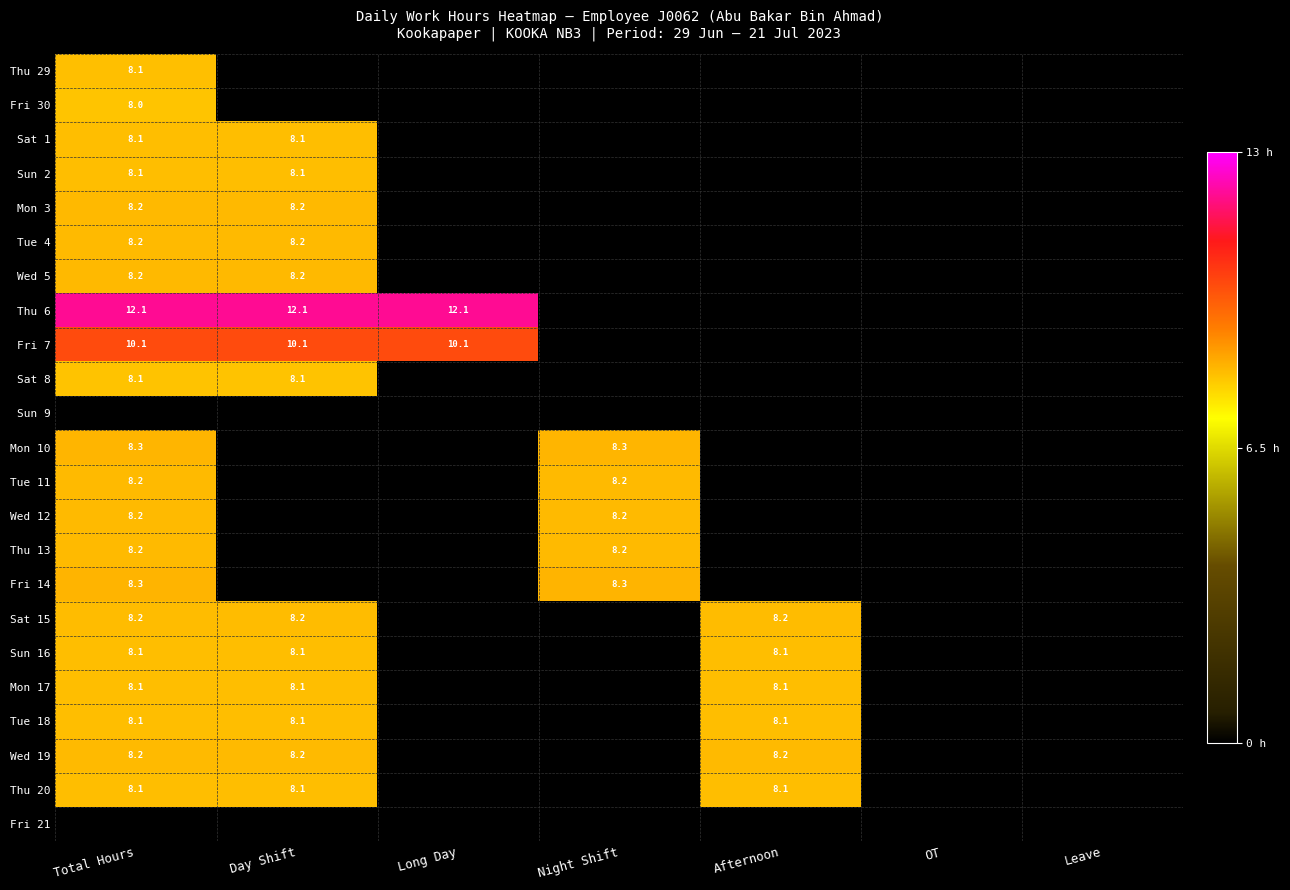

Is it true that Thu 13 equals 12.3 at Total Hours?

False